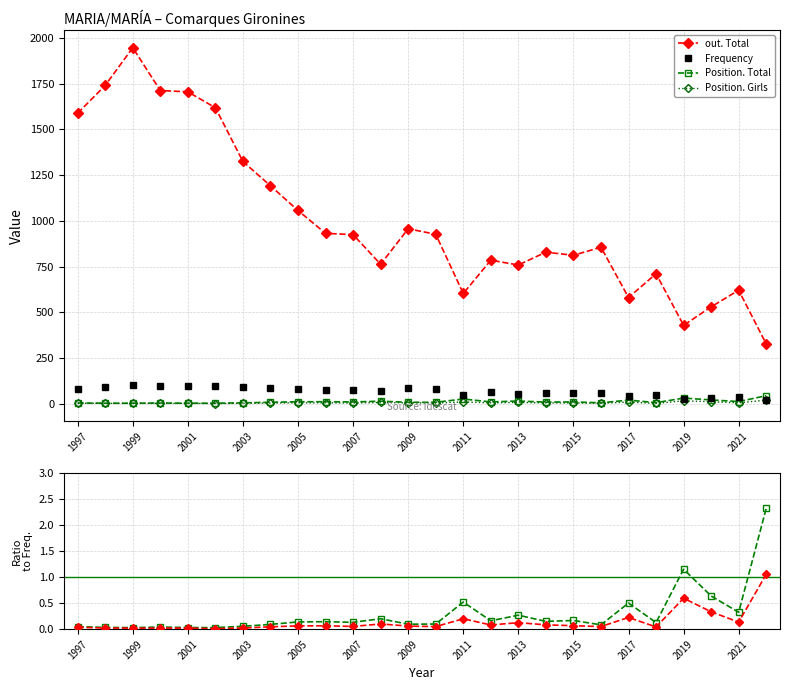

True or false: Position. Girls and out. Total cross at least once.

False